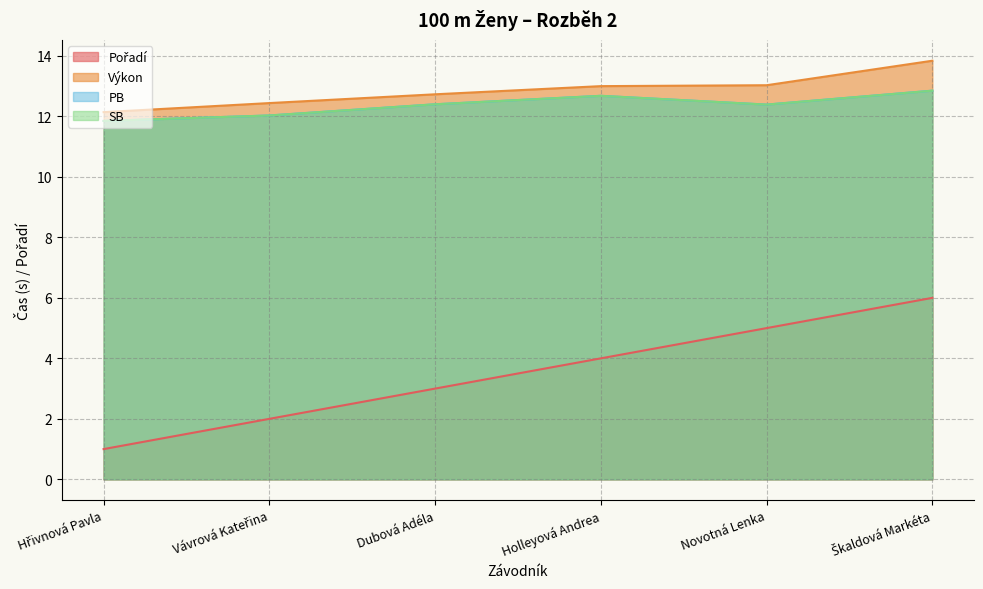

Which label corresponds to the largest value in the chart?

Škaldová Markéta